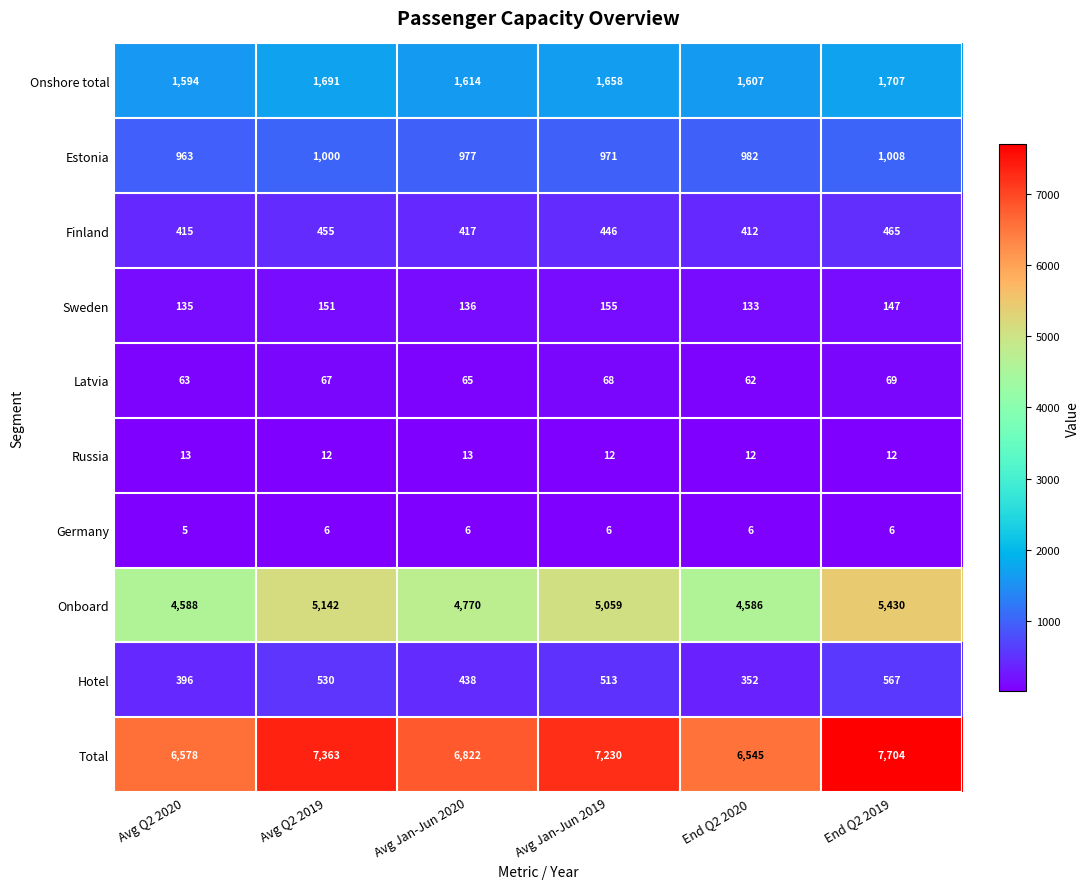

How many values in the Finland series are below 446?

3